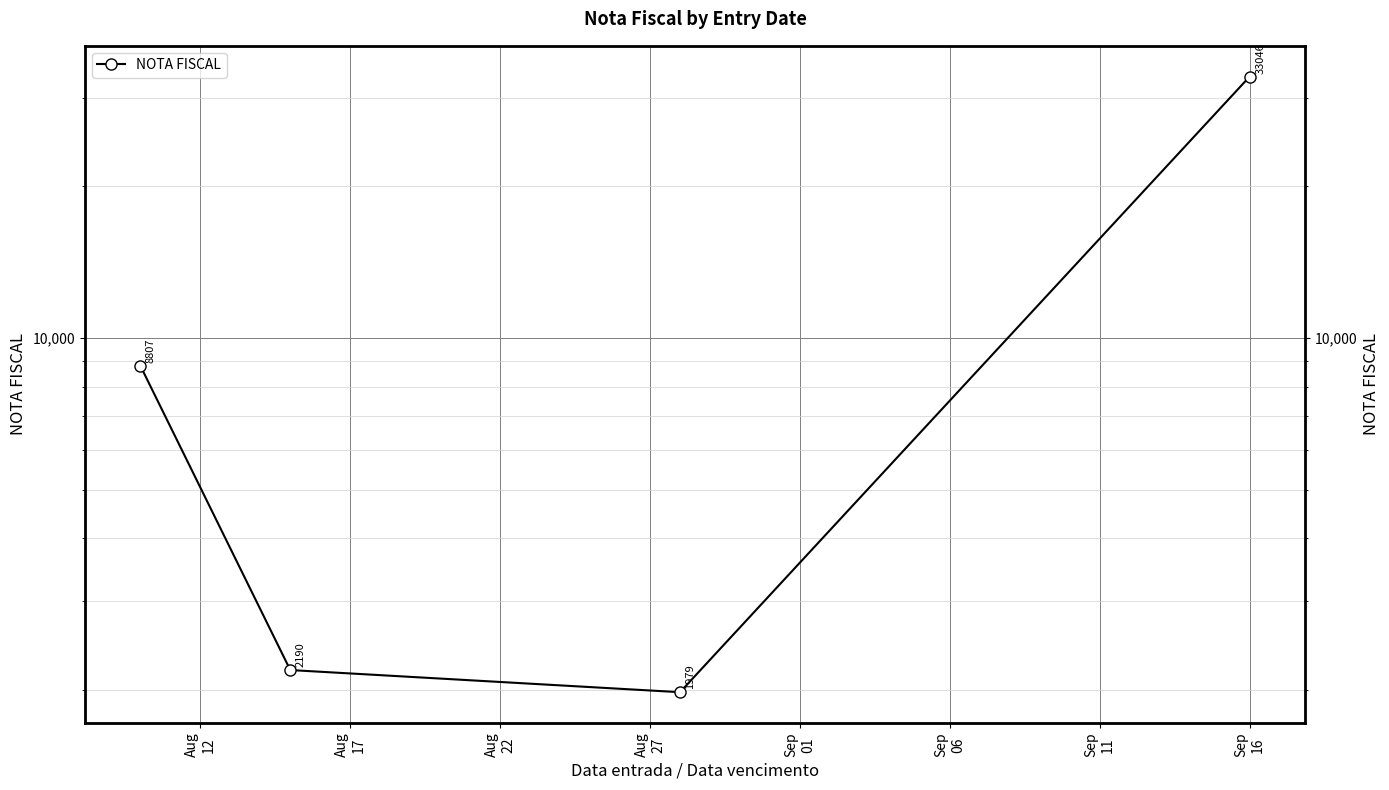

Between Aug
22 and Aug
12, which is larger?

Aug
12